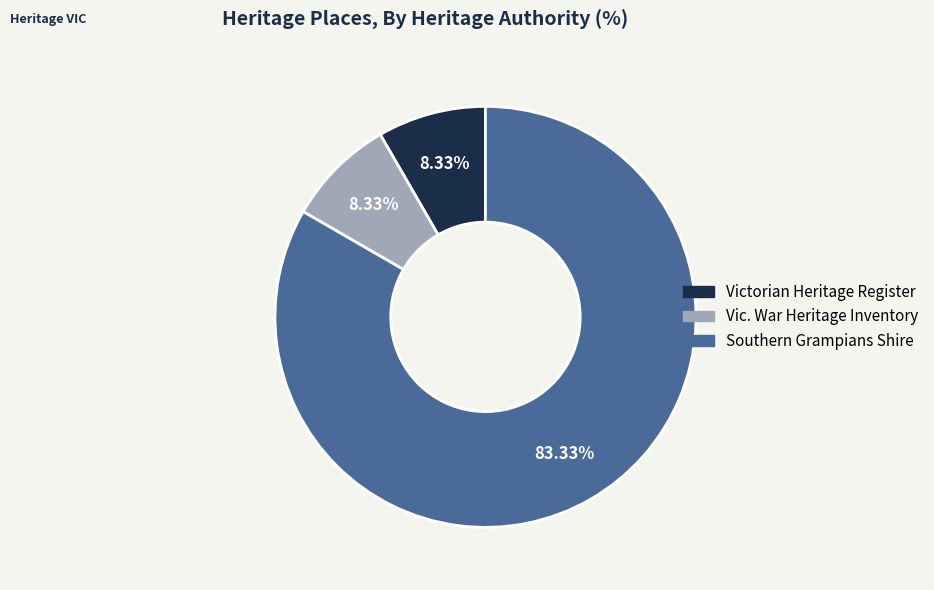

Is there any slice that represents more than half of the pie?

Yes